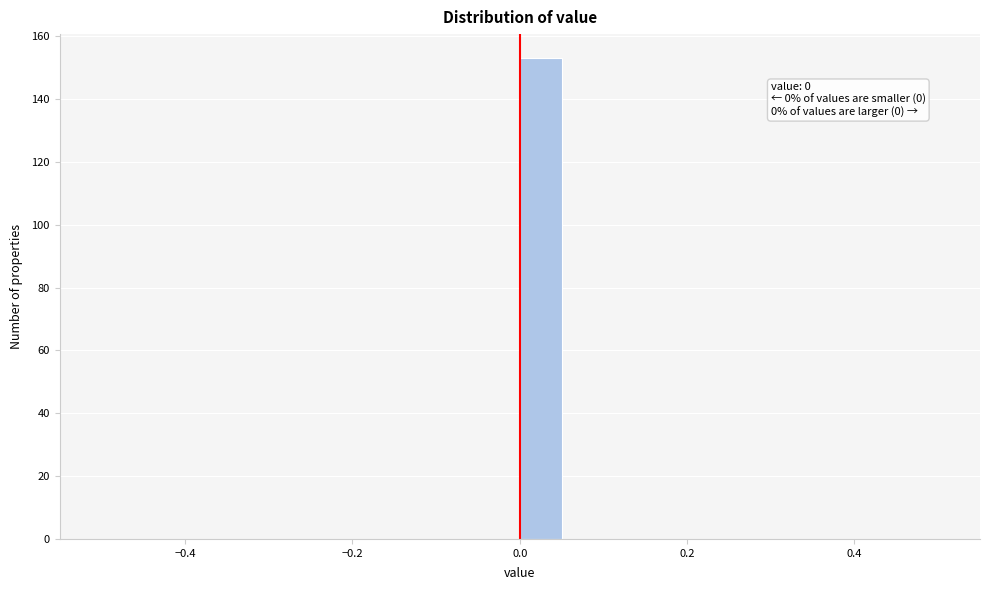

Read against the x-axis, roughly where is the centre of the tallest bar?

0.02